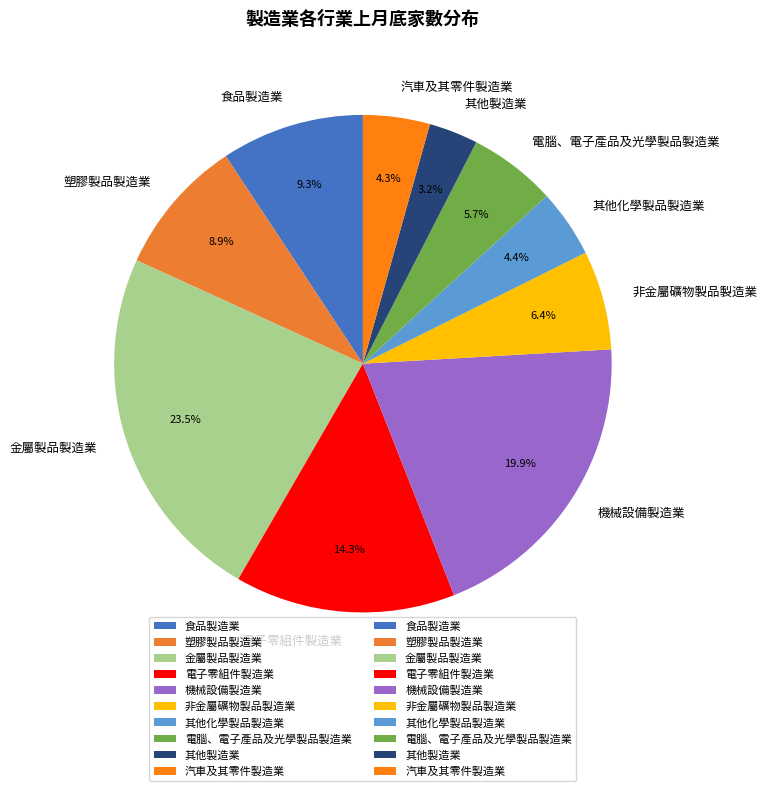

Approximately how many times larger is the value at 非金屬礦物製品製造業 compared to 食品製造業?

0.7